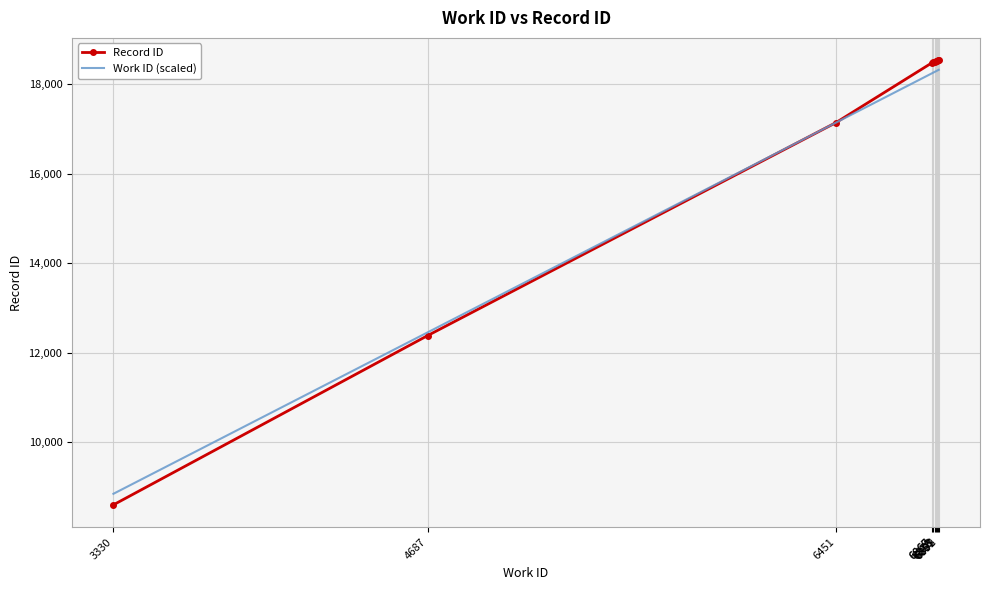

What is the highest value of the Record ID series?

18534.0